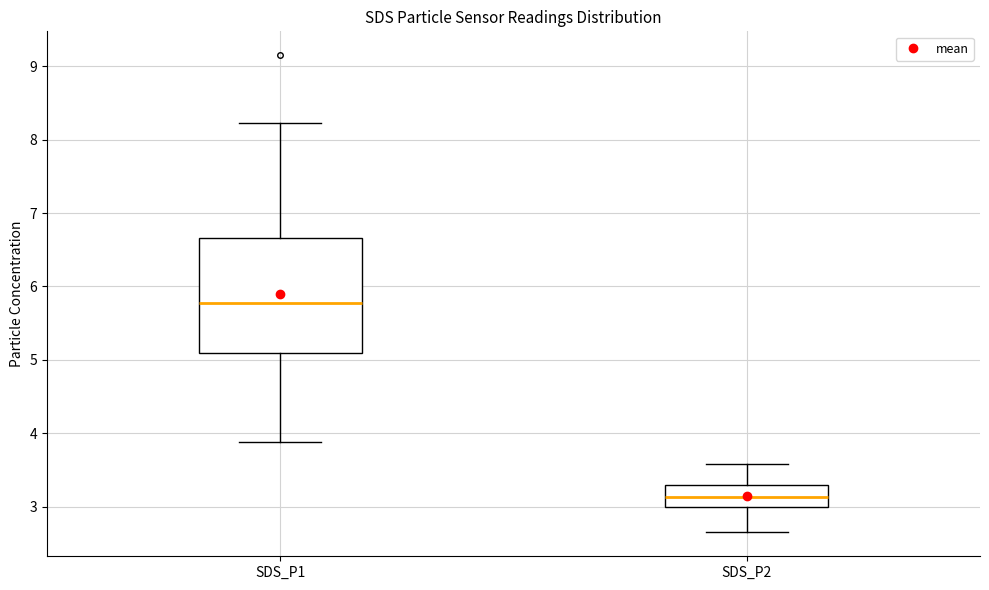

Reading left to right, read every box against the y-axis: the position of its median line, the range the box covers, and the ends of its whiskers. The values are not printed on the chart, so give them approximately, as read against the axis.

SDS_P1: median 5.8, box 5.1 to 6.7, whiskers 3.9 to 8.2
SDS_P2: median 3.1, box 3.0 to 3.3, whiskers 2.7 to 3.6